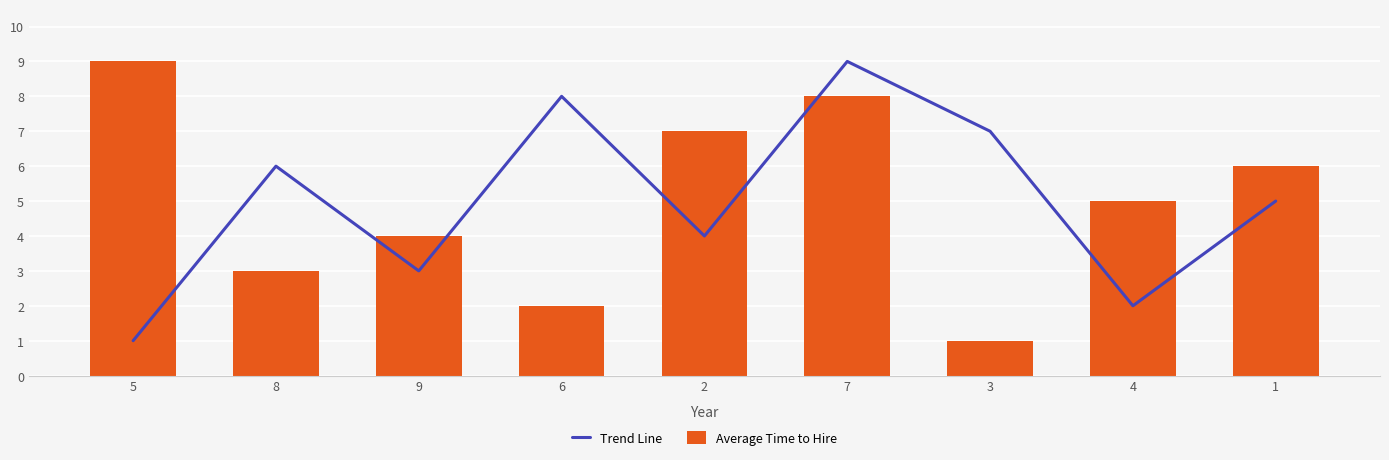

Reading right to left, list all the values displayed in this chart.

Trend Line: 5	2	7	9	4	8	3	6	1
Average Time to Hire: 6	5	1	8	7	2	4	3	9